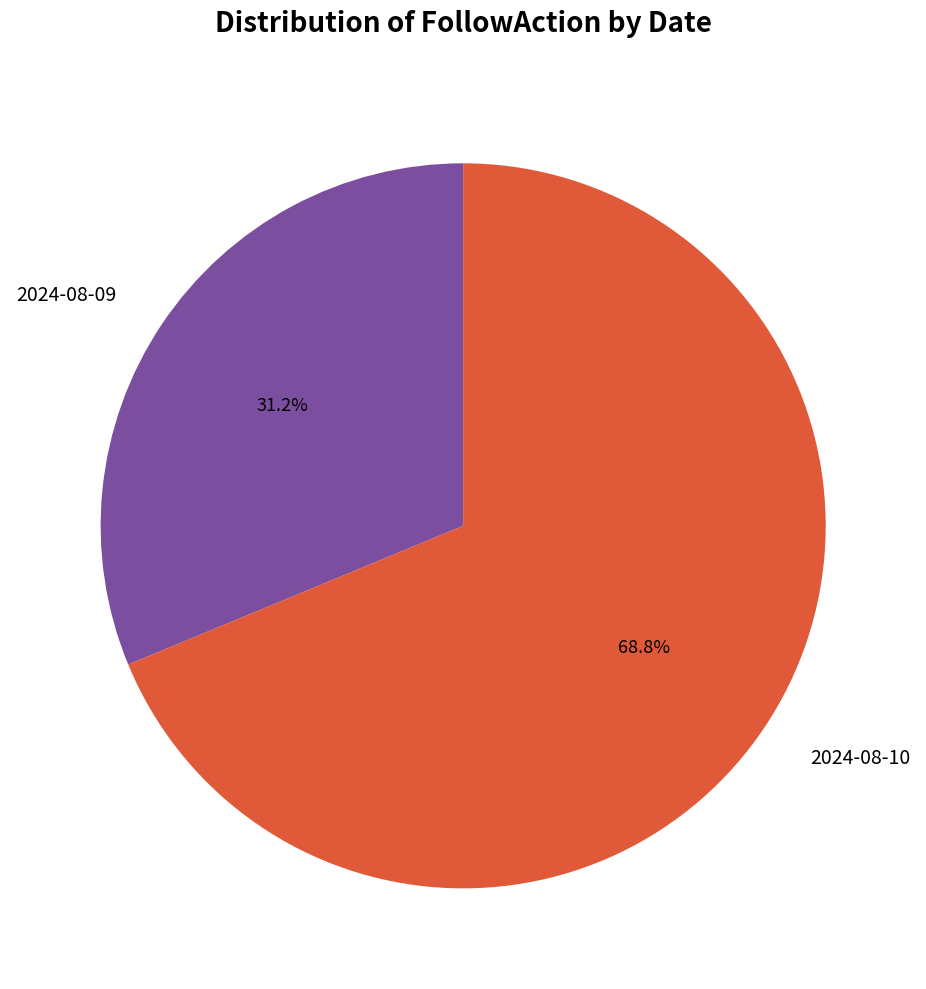

What is the total percentage of 2024-08-10 and 2024-08-09?

100.0%